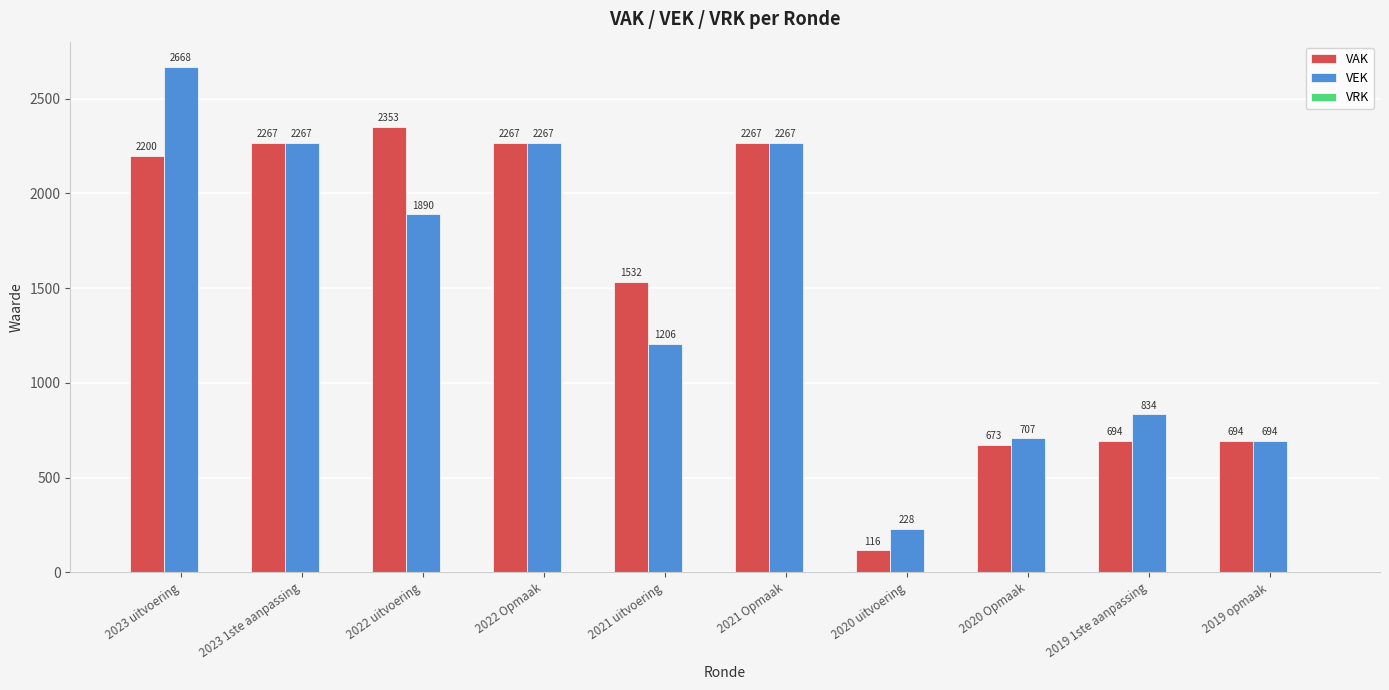

How many data points in VEK are less than 1890?

5